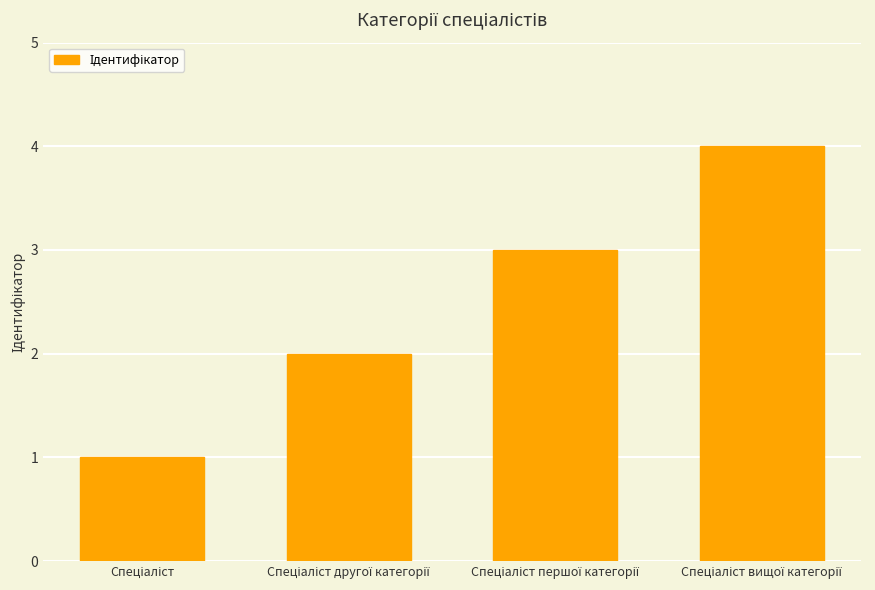

What is the sum of all values?

10